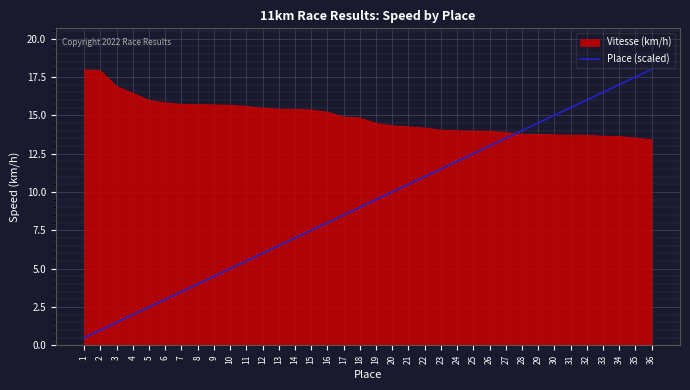

Rank the series by their average value, from lowest to highest.

Place (scaled), Vitesse (km/h)